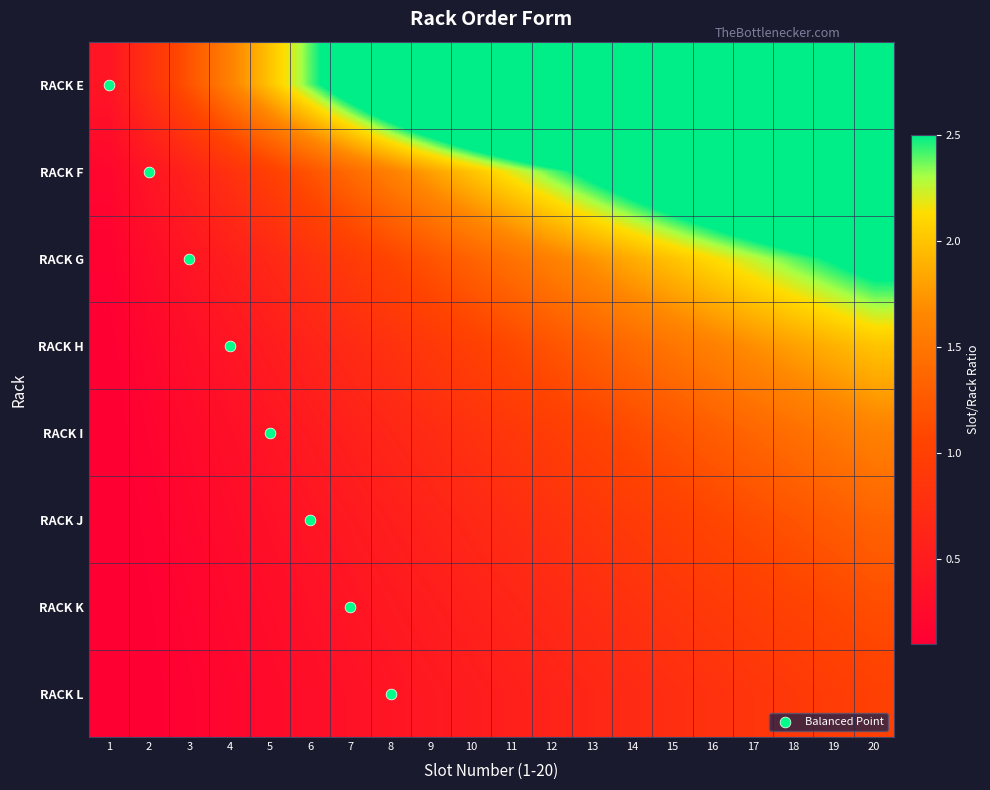

Reading left to right, list all the values displayed in this chart.

RACK E: 1=0.4	2=0.8	3=1.2	4=1.6	5=2.0	6=2.4	7=2.8	8=3.2	9=3.6	10=4.0	11=4.4	12=4.8	13=5.2	14=5.6	15=6.0	16=6.4	17=6.8	18=7.2	19=7.6	20=8.0
RACK F: 1=0.2	2=0.4	3=0.6	4=0.8	5=1.0	6=1.2	7=1.4	8=1.6	9=1.8	10=2.0	11=2.2	12=2.4	13=2.6	14=2.8	15=3.0	16=3.2	17=3.4	18=3.6	19=3.8	20=4.0
RACK G: 1=0.1	2=0.3	3=0.4	4=0.5	5=0.7	6=0.8	7=0.9	8=1.1	9=1.2	10=1.3	11=1.5	12=1.6	13=1.7	14=1.9	15=2.0	16=2.1	17=2.3	18=2.4	19=2.5	20=2.7
RACK H: 1=0.1	2=0.2	3=0.3	4=0.4	5=0.5	6=0.6	7=0.7	8=0.8	9=0.9	10=1.0	11=1.1	12=1.2	13=1.3	14=1.4	15=1.5	16=1.6	17=1.7	18=1.8	19=1.9	20=2.0
RACK I: 1=0.1	2=0.2	3=0.2	4=0.3	5=0.4	6=0.5	7=0.6	8=0.6	9=0.7	10=0.8	11=0.9	12=1.0	13=1.0	14=1.1	15=1.2	16=1.3	17=1.4	18=1.4	19=1.5	20=1.6
RACK J: 1=0.1	2=0.1	3=0.2	4=0.3	5=0.3	6=0.4	7=0.5	8=0.5	9=0.6	10=0.7	11=0.7	12=0.8	13=0.9	14=0.9	15=1.0	16=1.1	17=1.1	18=1.2	19=1.3	20=1.3
RACK K: 1=0.1	2=0.1	3=0.2	4=0.2	5=0.3	6=0.3	7=0.4	8=0.5	9=0.5	10=0.6	11=0.6	12=0.7	13=0.7	14=0.8	15=0.9	16=0.9	17=1.0	18=1.0	19=1.1	20=1.1
RACK L: 1=0.1	2=0.1	3=0.1	4=0.2	5=0.2	6=0.3	7=0.3	8=0.4	9=0.5	10=0.5	11=0.6	12=0.6	13=0.7	14=0.7	15=0.8	16=0.8	17=0.8	18=0.9	19=0.9	20=1.0